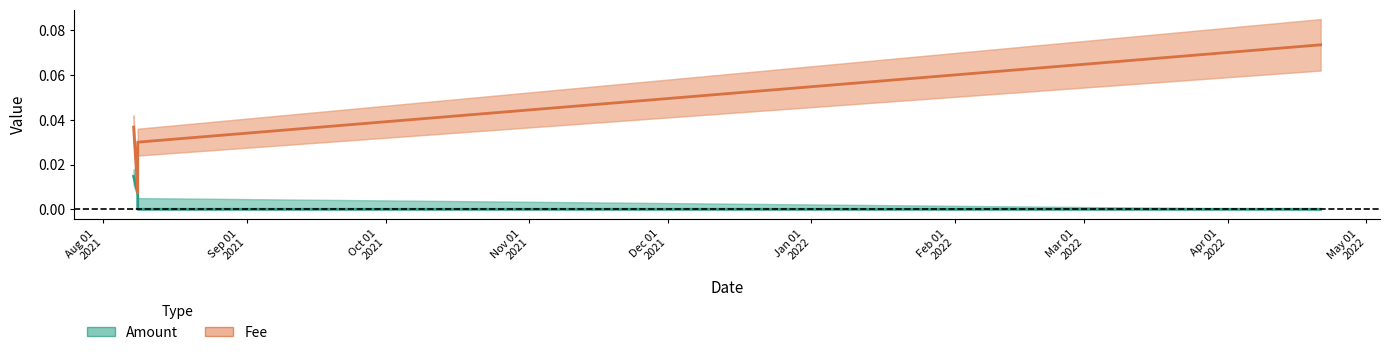

The value of Amount at Dec 01
2021 is 0.0. True or false?

False